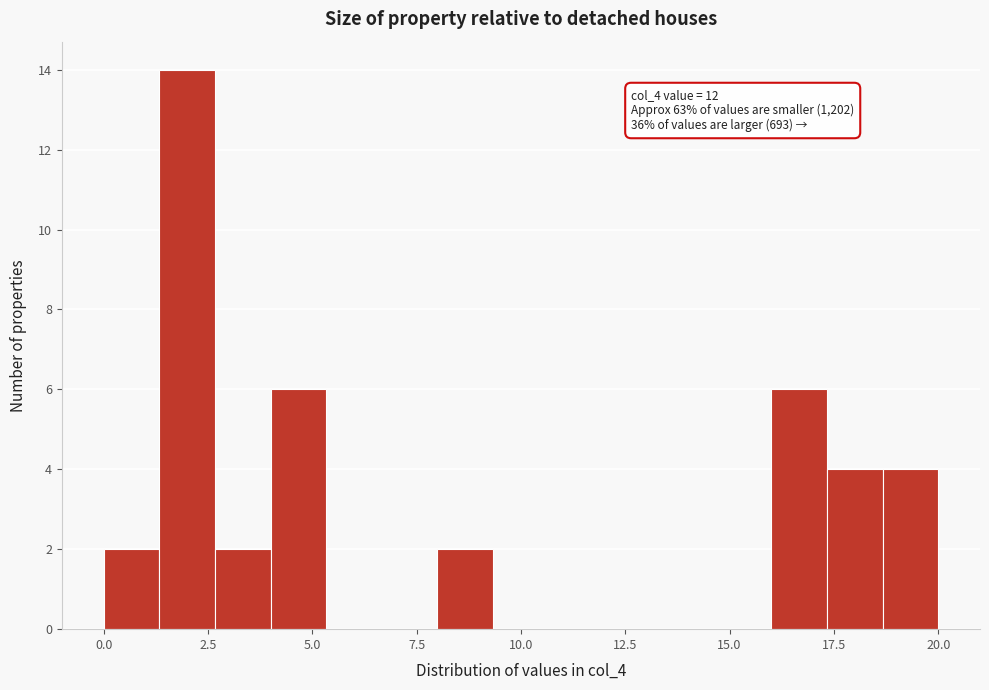

Around what value on the x-axis is the tallest bar? Give the approximate position of its centre, as read against the axis.

2.0